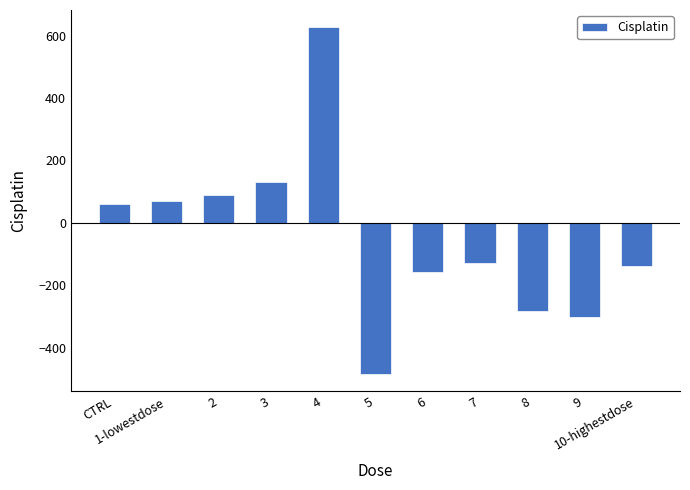

List the labels in order of value, largest first.

4, 3, 2, 1-lowestdose, CTRL, 7, 10-highestdose, 6, 8, 9, 5